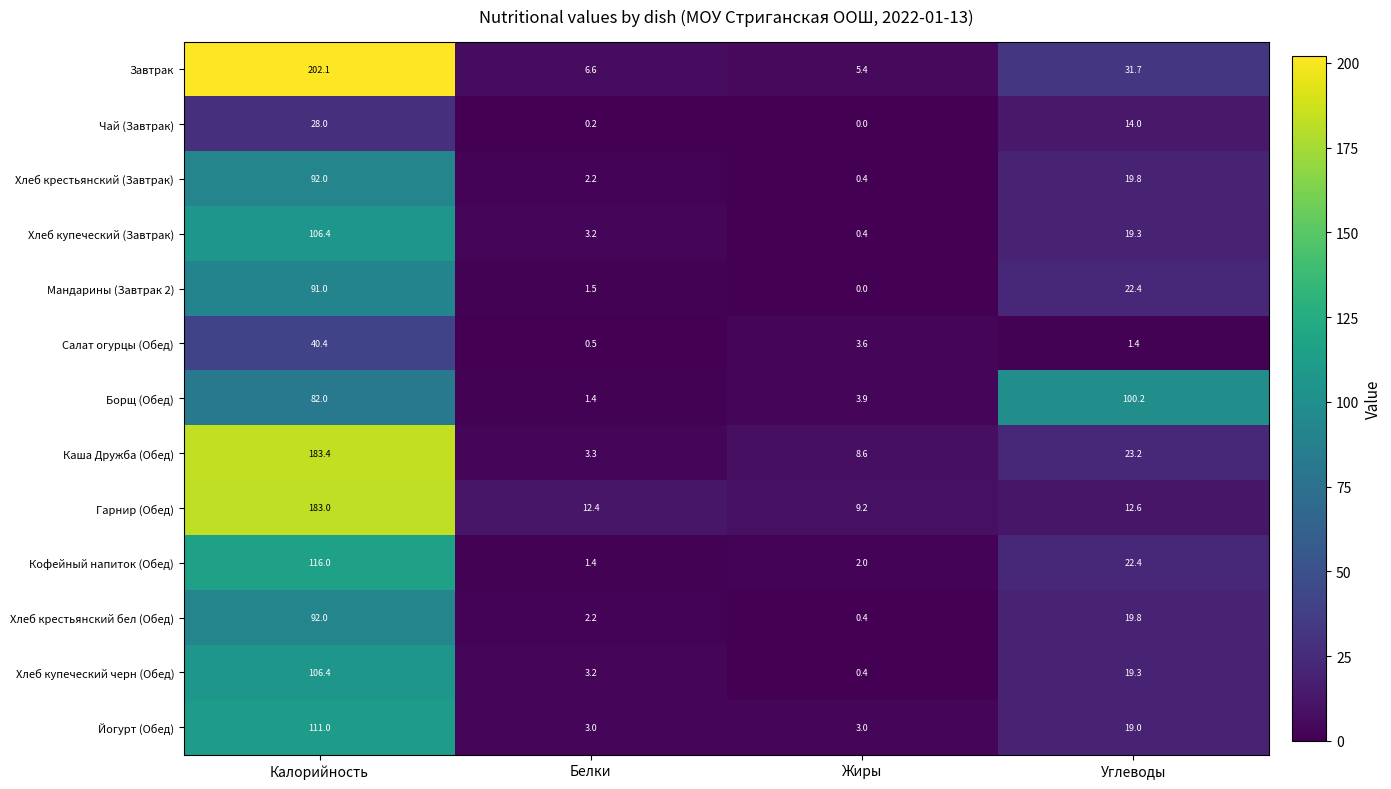

How many data points in Каша Дружба (Обед) are less than 23?

2